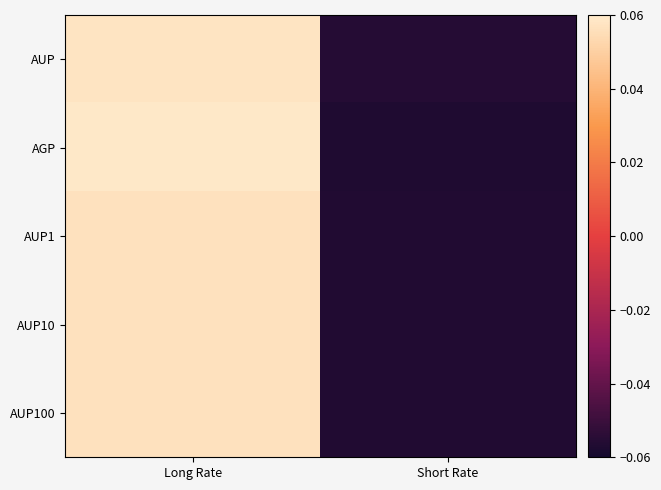

At which category is the sum across all series the highest?

Long Rate